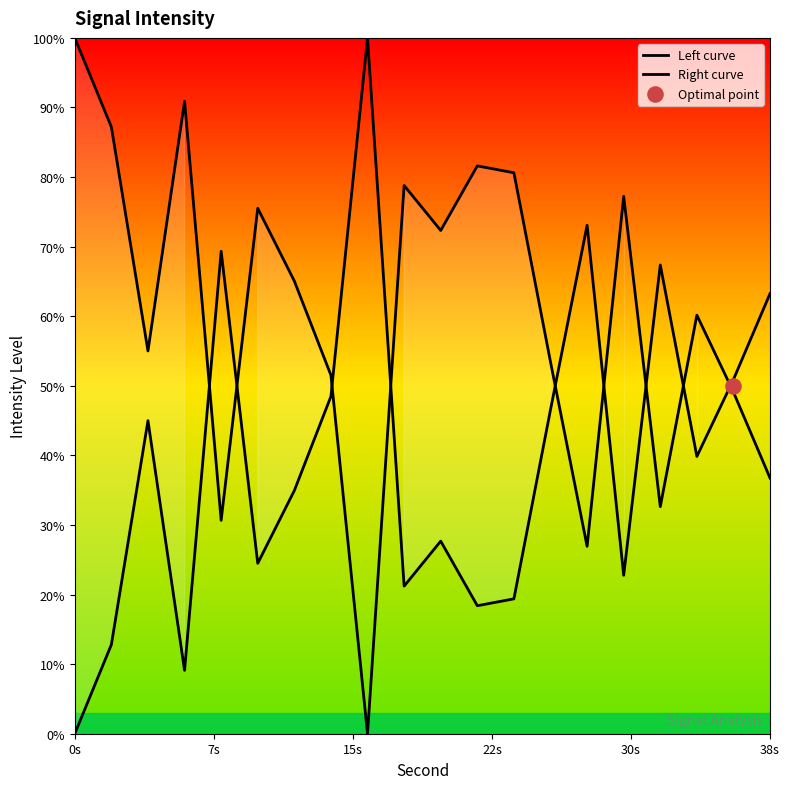

Which series has the largest total across all categories?

Right curve